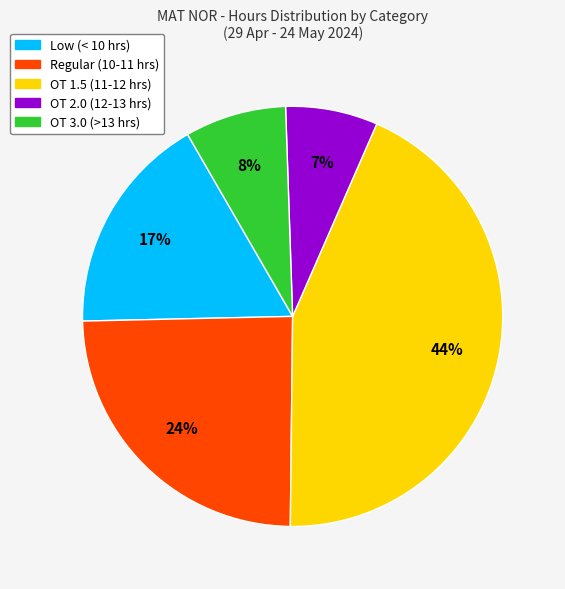

To the nearest percent, what is the difference between the largest and smallest slice percentages?

37%